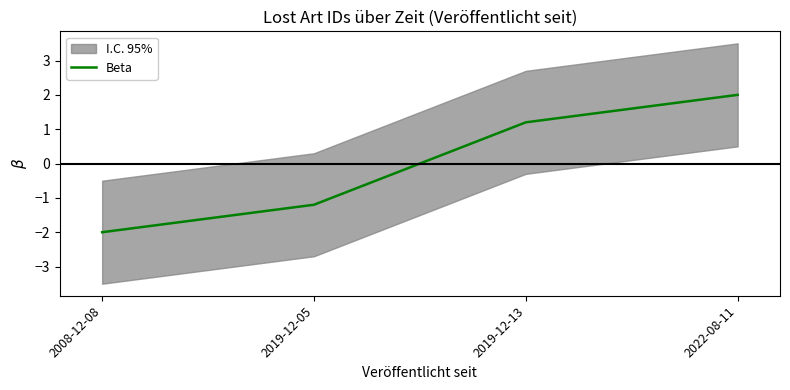

True or false: the data shows 1.2 at 2019-12-13.

True